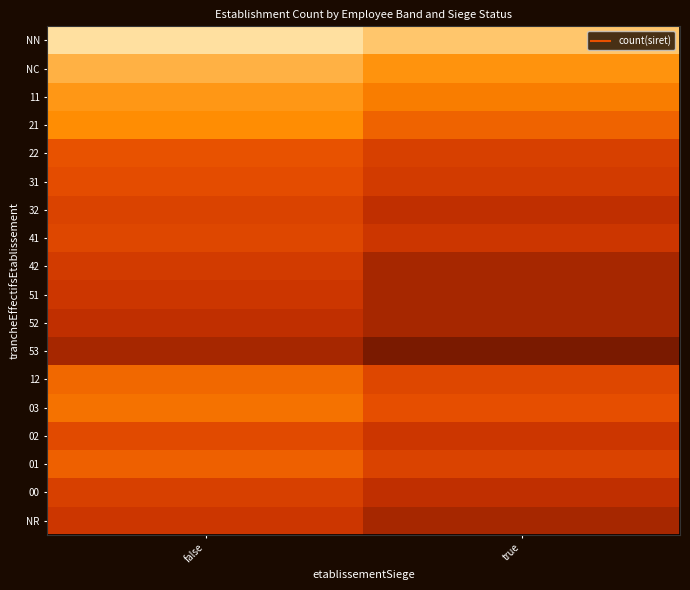

What is the total value across all series at true?

32.8